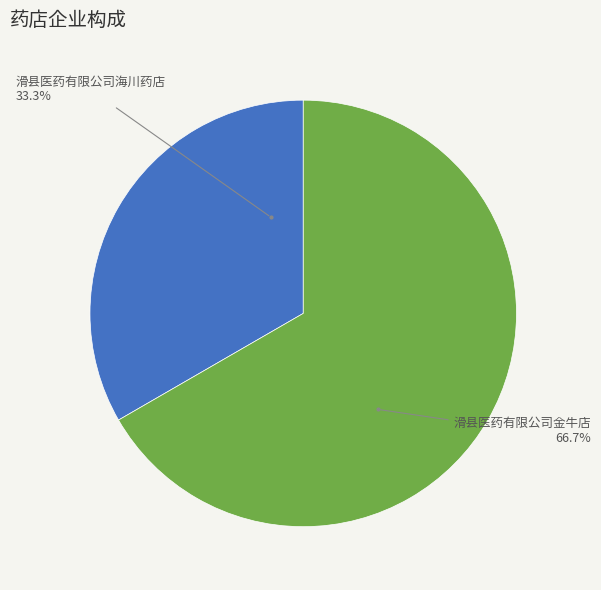

Does any single category account for the majority?

Yes